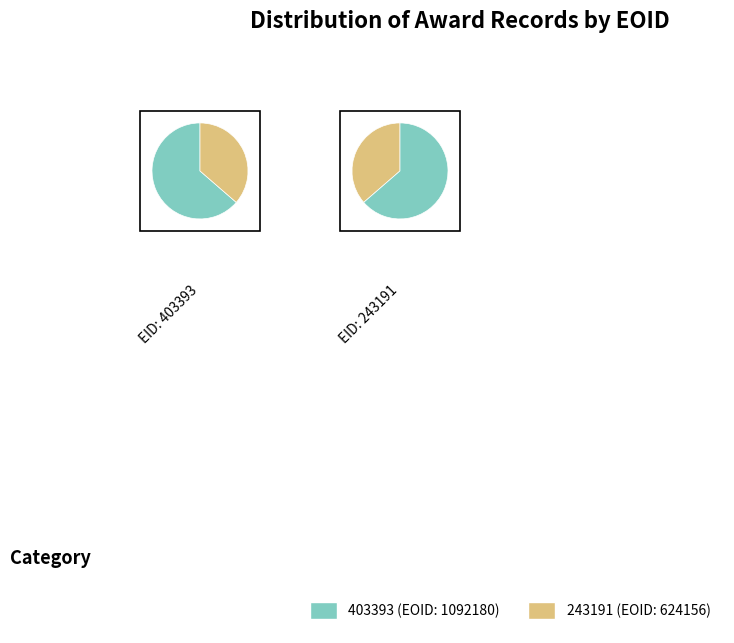

Which slice is the smallest?

243191